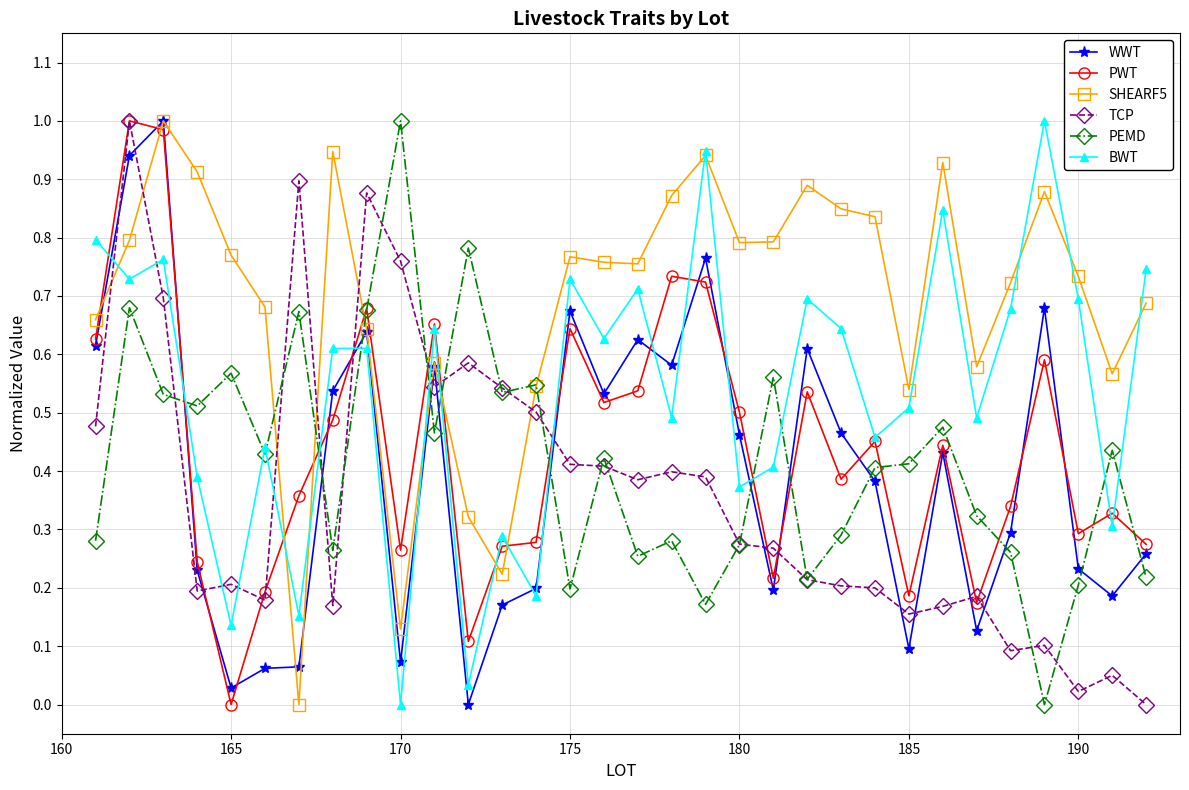

Which series has the largest total across all categories?

SHEARF5